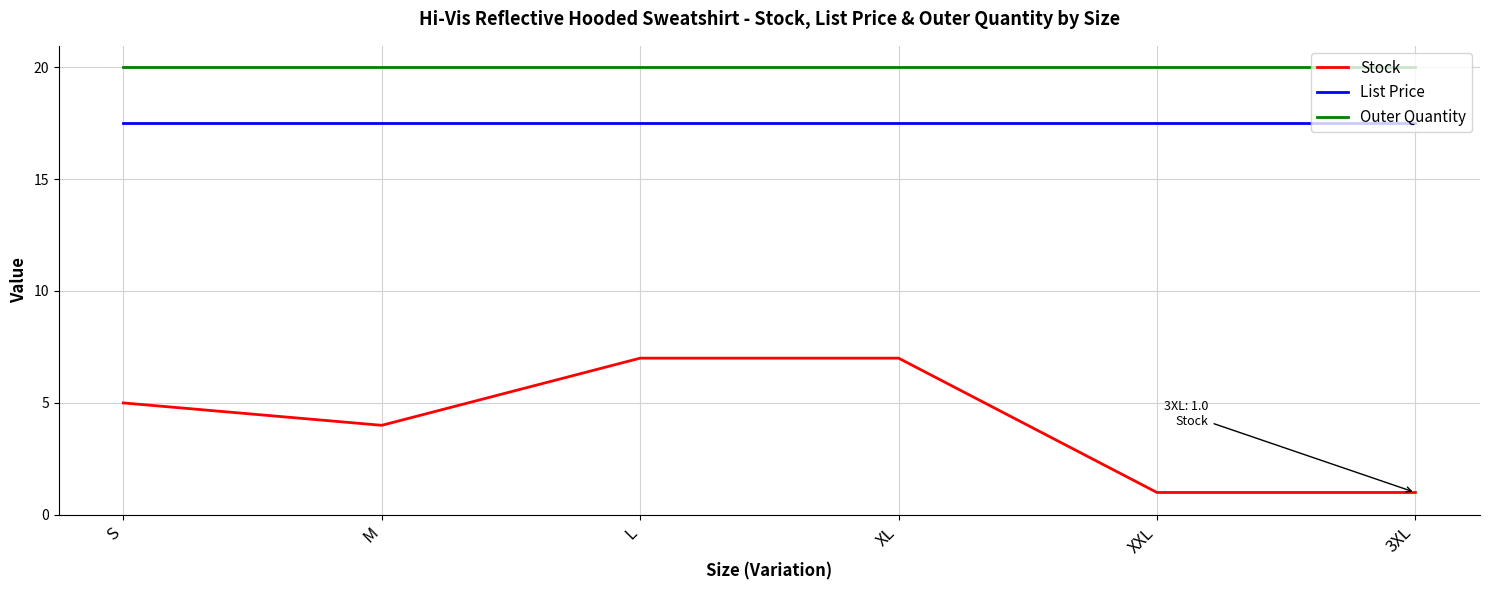

At L, list the series in order from smallest to largest.

Stock, List Price, Outer Quantity